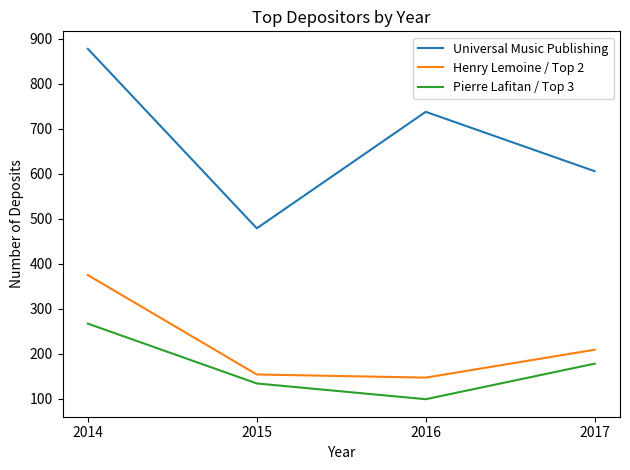

True or false: Henry Lemoine / Top 2 and Pierre Lafitan / Top 3 cross at least once.

False